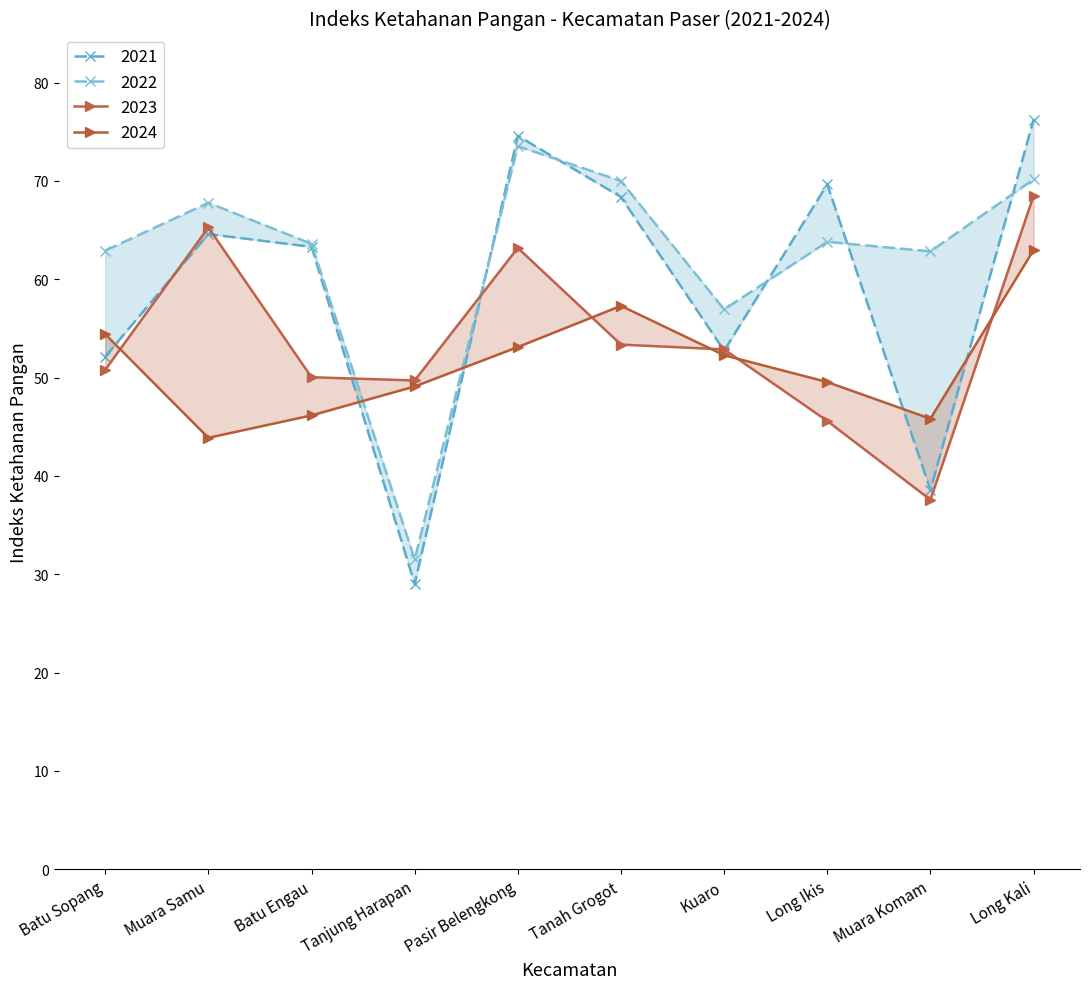

In 2023, how many points are lower than both neighbors (excluding endpoints)?

2